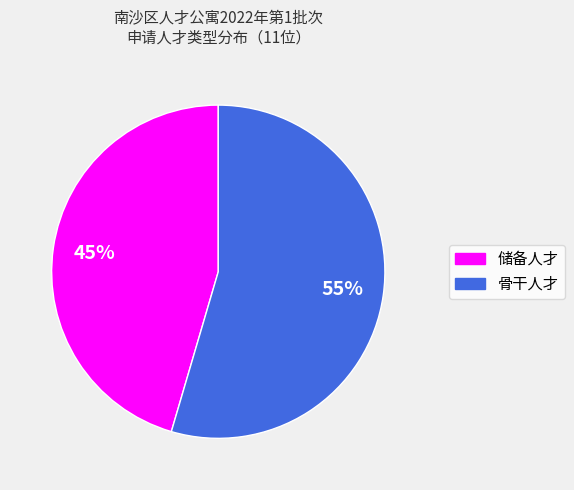

Does 储备人才 account for over 50% of the chart?

No